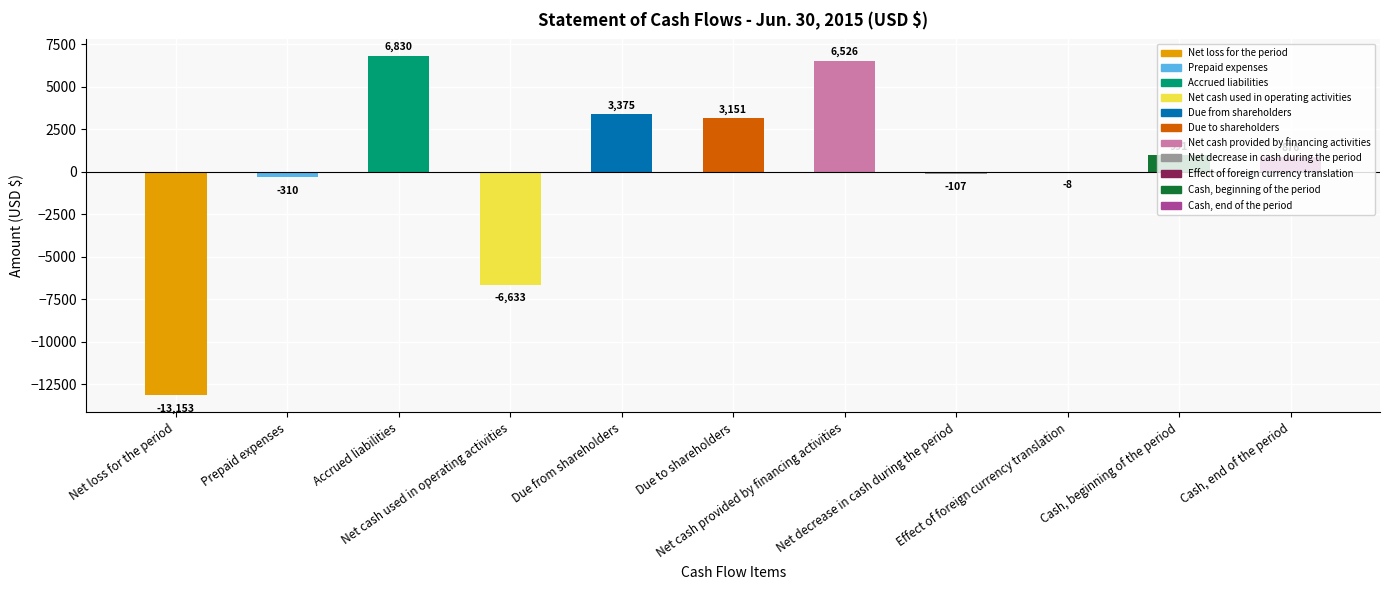

Which has a higher value, Net cash used in operating activities or Net loss for the period?

Net cash used in operating activities